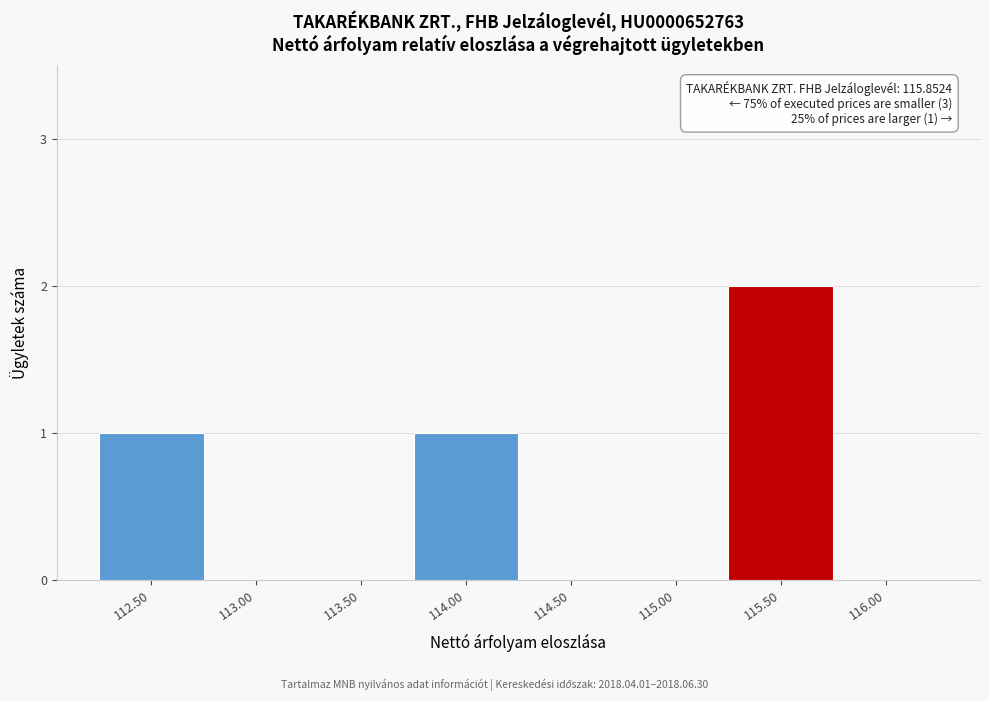

Reading right to left, transcribe all the data shown in this chart.

116.00=0	115.50=2	115.00=0	114.50=0	114.00=1	113.50=0	113.00=0	112.50=1